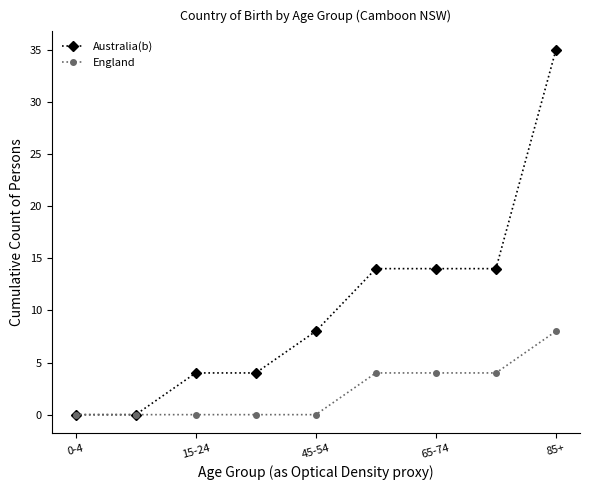

At how many categories does at least one series exceed 7?

5